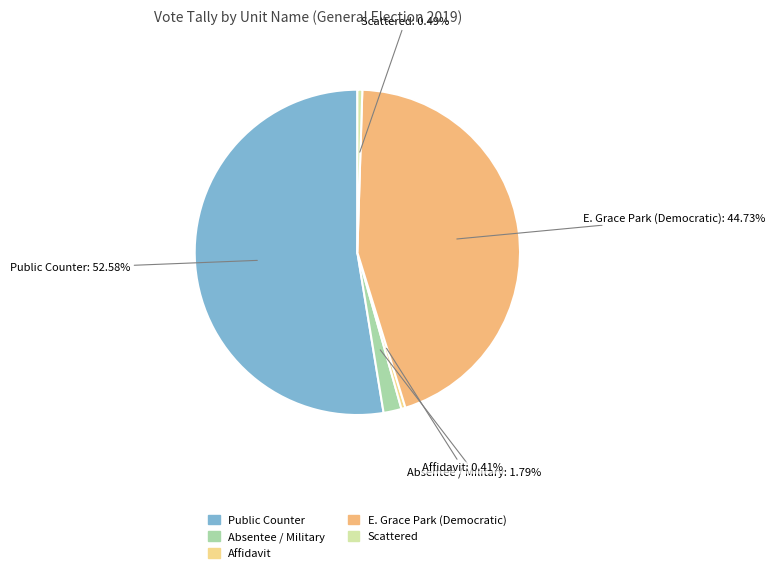

Which slice represents more than half of the pie?

Public Counter